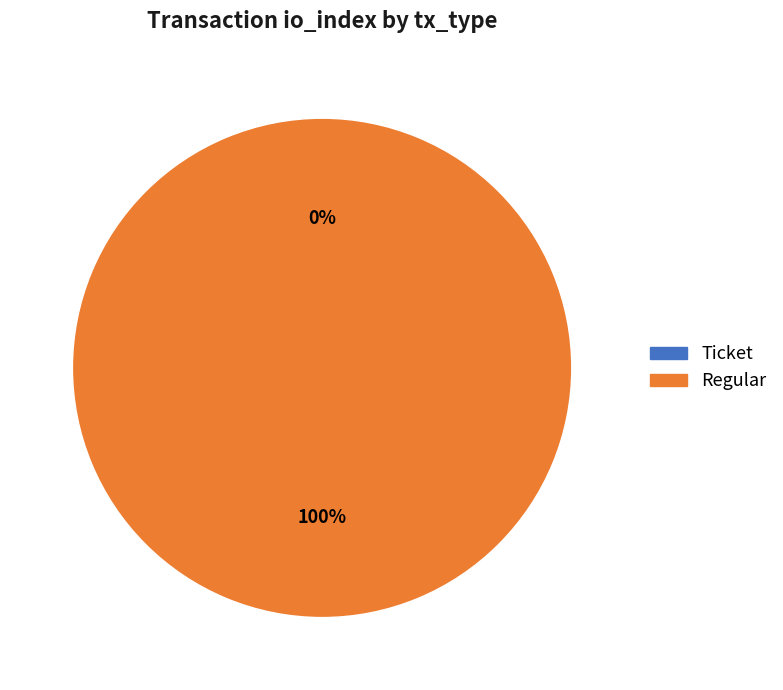

The Ticket slice represents 0% of the pie. True or false?

True